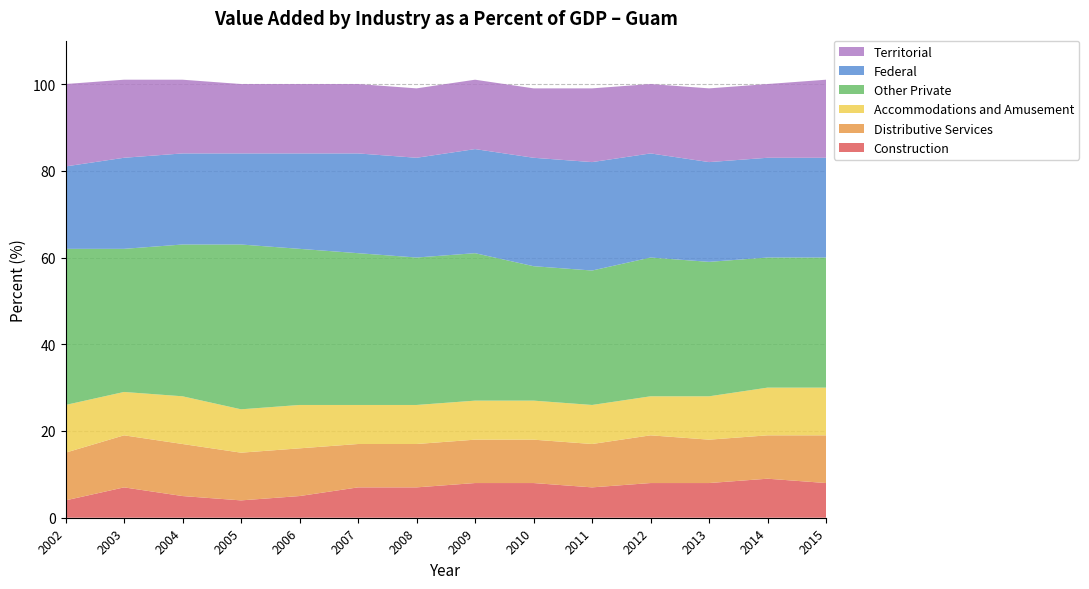

Reading right to left, transcribe all the data shown in this chart.

Construction: 8	9	8	8	7	8	8	7	7	5	4	5	7	4
Distributive Services: 11	10	10	11	10	10	10	10	10	11	11	12	12	11
Accommodations and Amusement: 11	11	10	9	9	9	9	9	9	10	10	11	10	11
Other Private: 30	30	31	32	31	31	34	34	35	36	38	35	33	36
Federal: 23	23	23	24	25	25	24	23	23	22	21	21	21	19
Territorial: 18	17	17	16	17	16	16	16	16	16	16	17	18	19